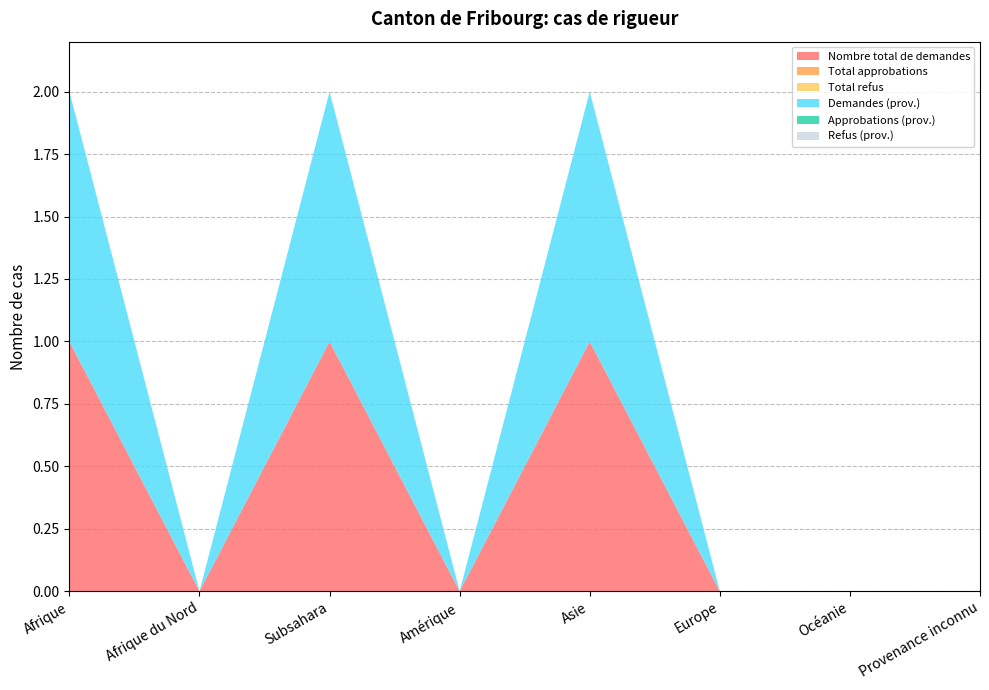

Reading left to right, transcribe all the data shown in this chart.

Nombre total de demandes: Afrique=1	Afrique du Nord=0	Subsahara=1	Amérique=0	Asie=1	Europe=0	Océanie=0	Provenance inconnu=0
Total approbations: Afrique=0	Afrique du Nord=0	Subsahara=0	Amérique=0	Asie=0	Europe=0	Océanie=0	Provenance inconnu=0
Total refus: Afrique=0	Afrique du Nord=0	Subsahara=0	Amérique=0	Asie=0	Europe=0	Océanie=0	Provenance inconnu=0
Demandes (prov.): Afrique=1	Afrique du Nord=0	Subsahara=1	Amérique=0	Asie=1	Europe=0	Océanie=0	Provenance inconnu=0
Approbations (prov.): Afrique=0	Afrique du Nord=0	Subsahara=0	Amérique=0	Asie=0	Europe=0	Océanie=0	Provenance inconnu=0
Refus (prov.): Afrique=0	Afrique du Nord=0	Subsahara=0	Amérique=0	Asie=0	Europe=0	Océanie=0	Provenance inconnu=0